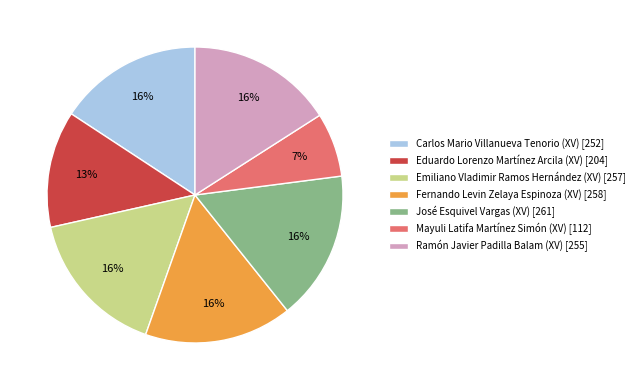

To the nearest percent, what is the difference between the Mayuli Latifa Martínez Simón (XV) and Ramón Javier Padilla Balam (XV) slice percentages?

9%